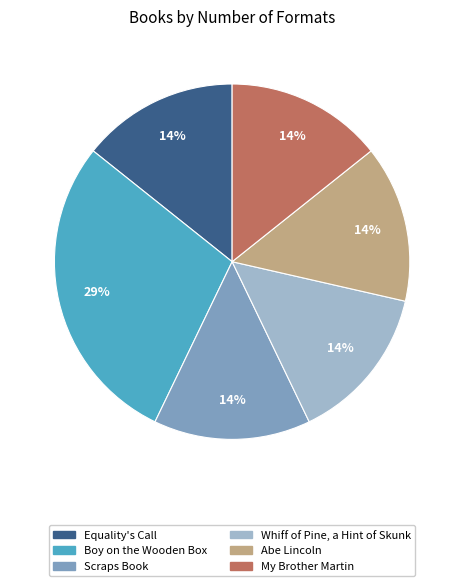

How many slices are in this pie chart?

6